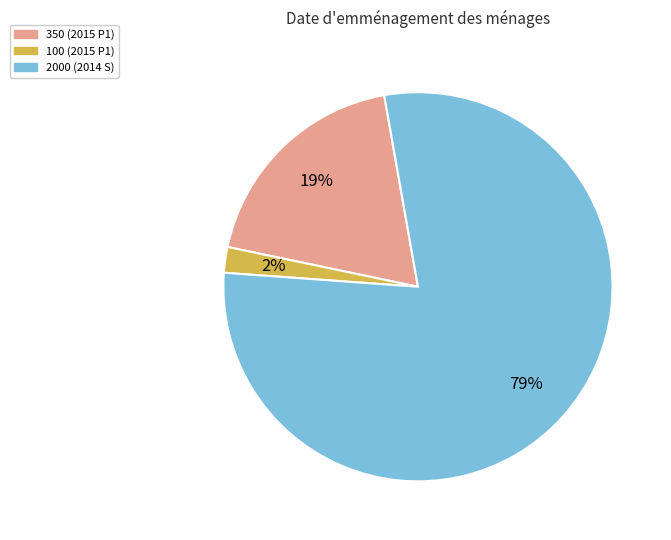

To the nearest percent, what portion does 350 represent?

19%